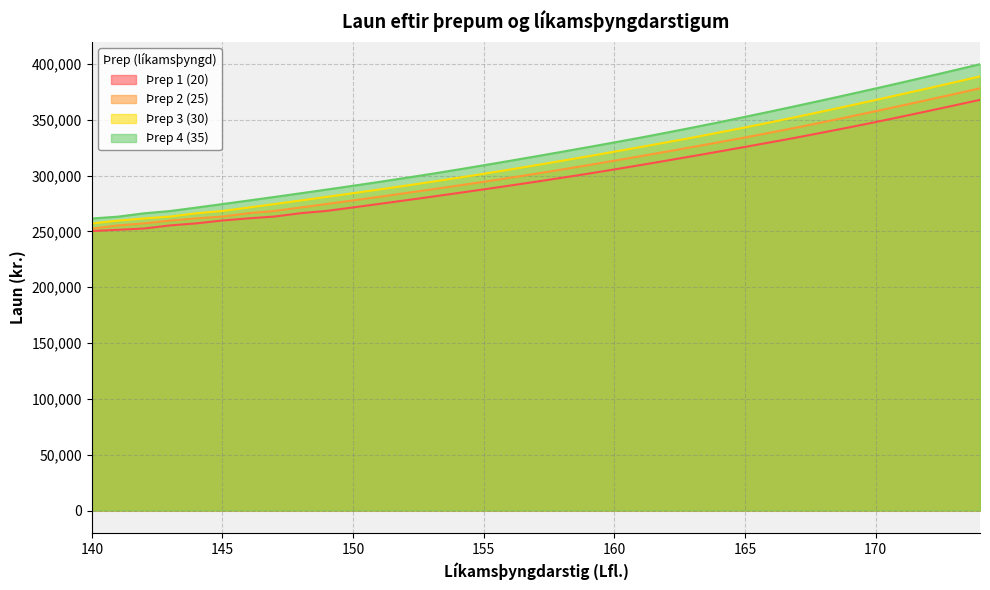

Is it true that Þrep 4 (35) equals 531489 at 159?

False